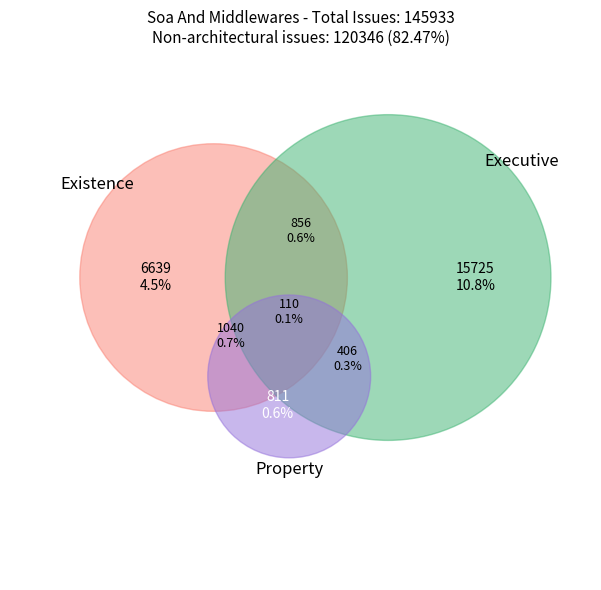

To the nearest percent, what is the average slice percentage?

3%